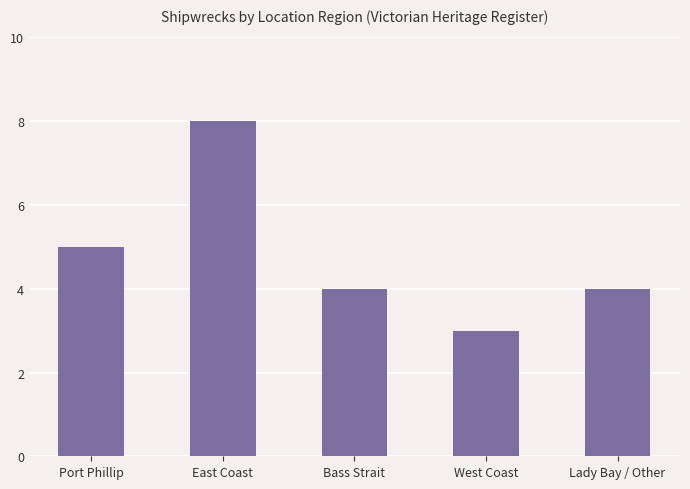

What is the label of the 4th bar from the right?

East Coast